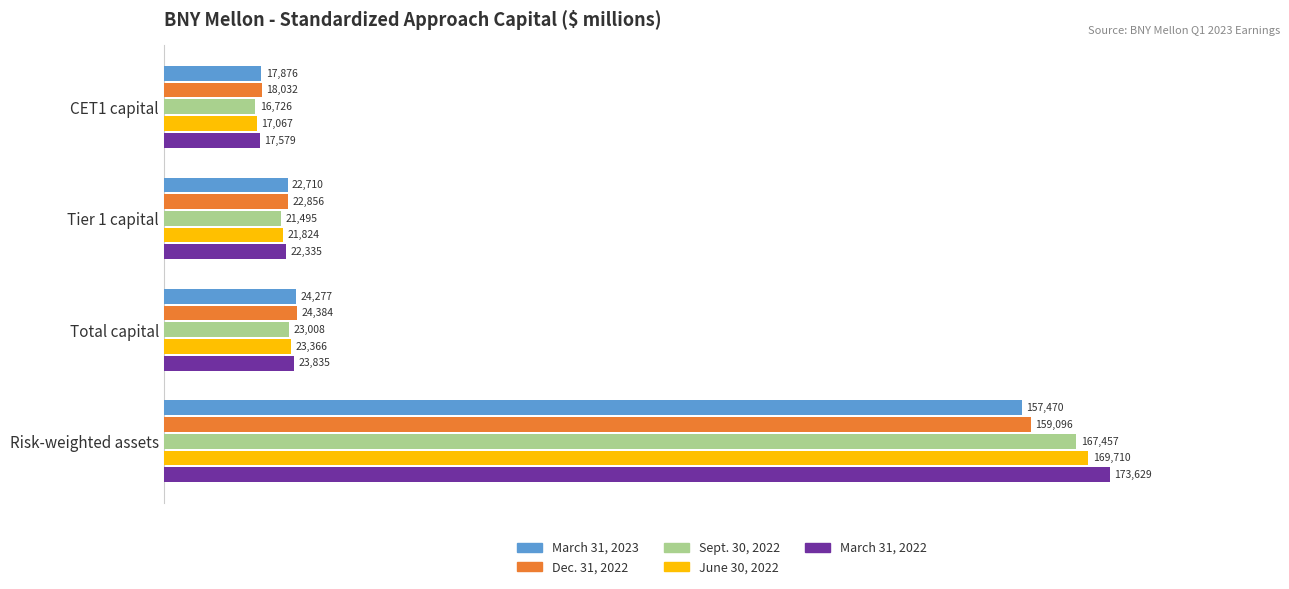

Which category has the highest value in the Dec. 31, 2022 series?

Risk-weighted assets